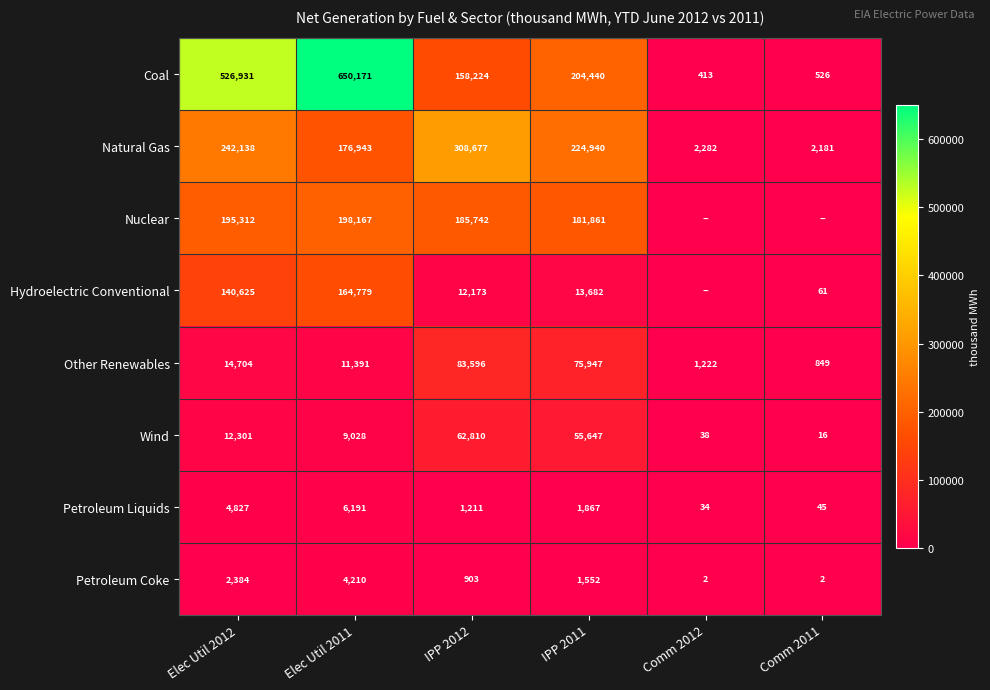

What is the difference between the Natural Gas values at Comm 2012 and Elec Util 2012?

239856